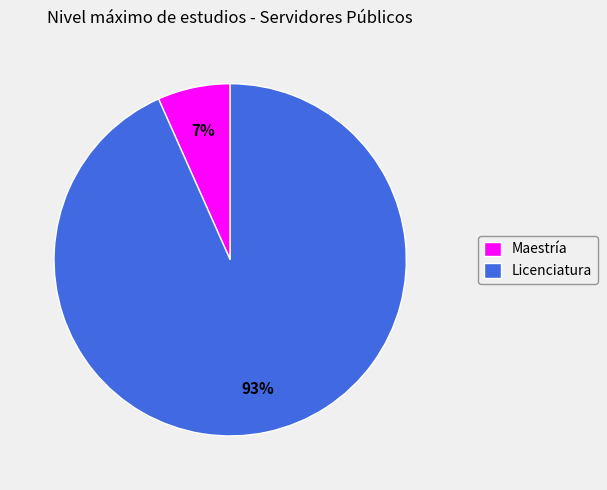

What percentage is the Licenciatura slice, to the nearest percent?

93%